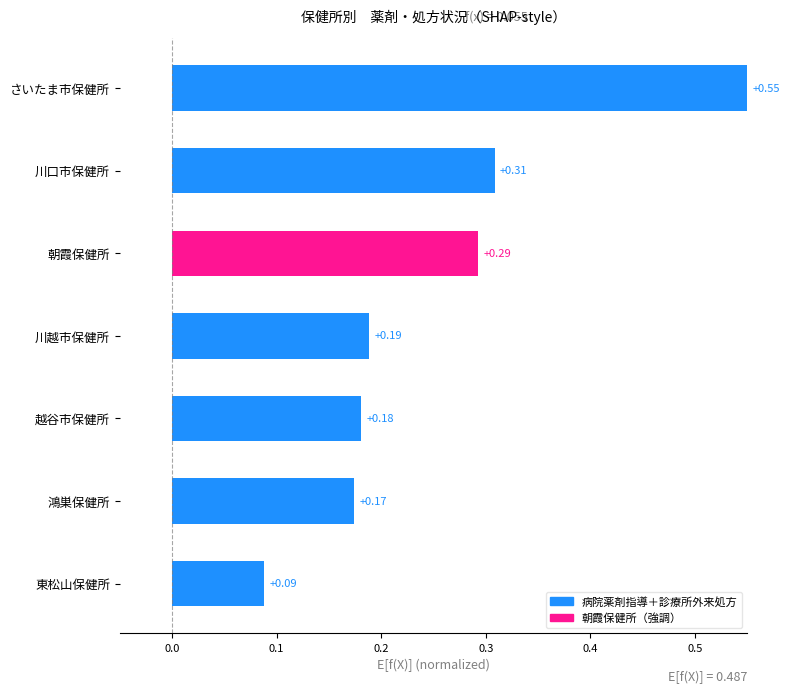

List the labels in order of value, largest first.

さいたま市保健所, 川口市保健所, 朝霞保健所, 川越市保健所, 越谷市保健所, 鴻巣保健所, 東松山保健所